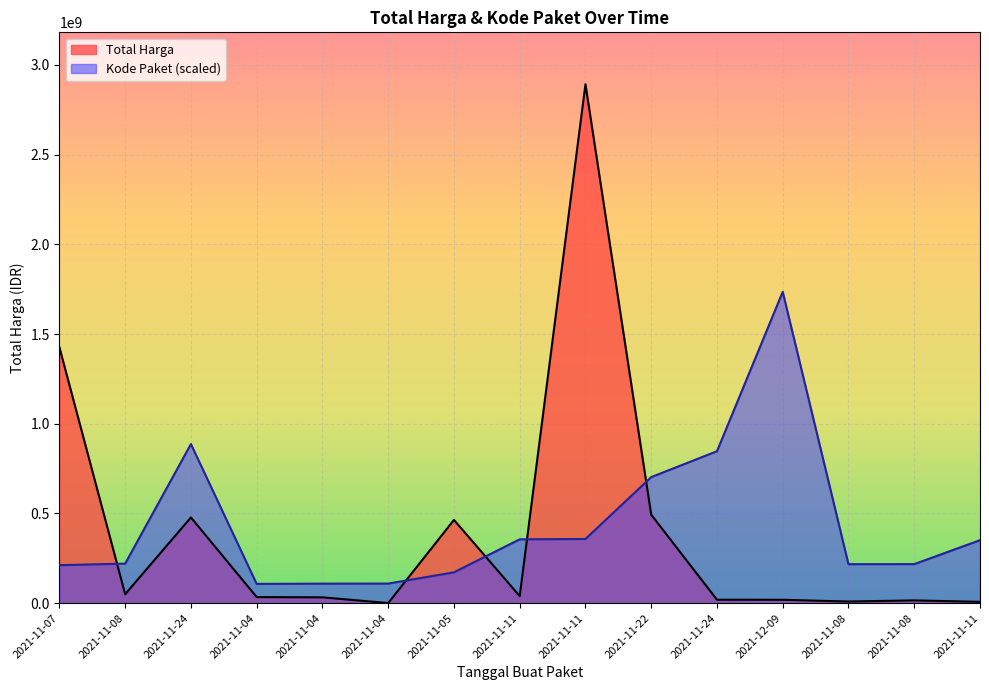

True or false: Kode Paket and Total Harga intersect in this chart.

True